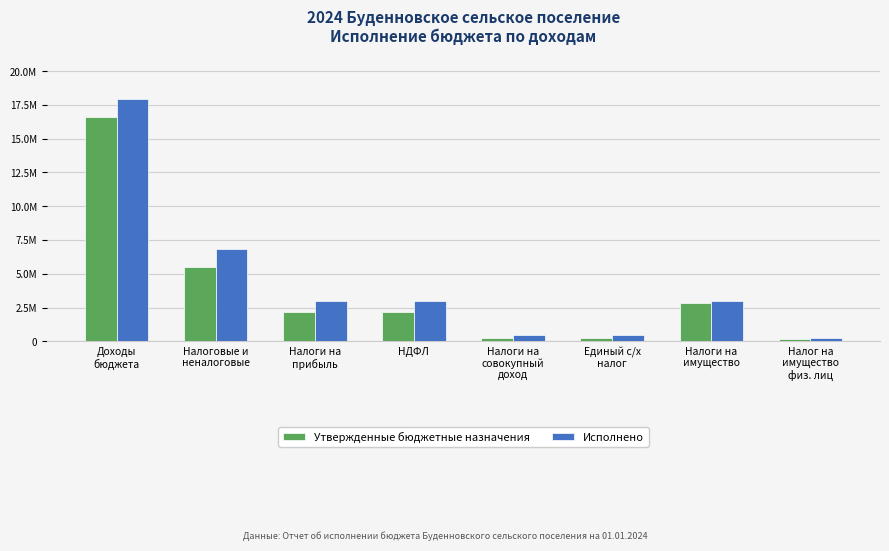

What is the difference between the maximum and minimum values in the Утвержденные бюджетные назначения series?

16420700.0